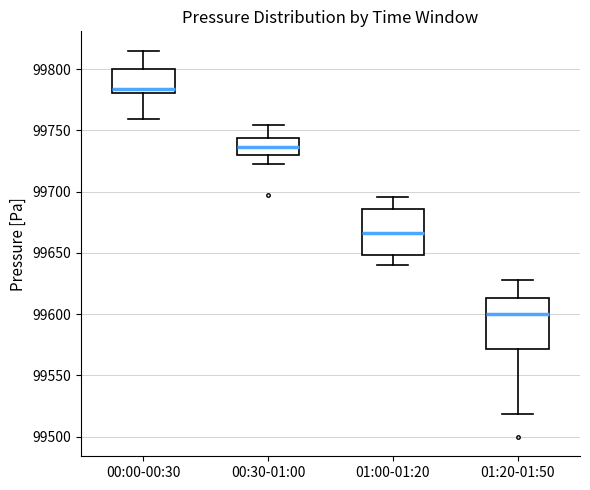

Reading left to right, transcribe this box plot: for each box, give where its median line is, the range the box spans, and where its two whiskers end, as read against the y-axis. The values are not printed on the chart, so give them approximately, as read against the axis.

00:00-00:30: median 99785, box 99780 to 99800, whiskers 99760 to 99815
00:30-01:00: median 99735, box 99730 to 99745, whiskers 99725 to 99755
01:00-01:20: median 99665, box 99650 to 99685, whiskers 99640 to 99695
01:20-01:50: median 99600, box 99570 to 99615, whiskers 99520 to 99630